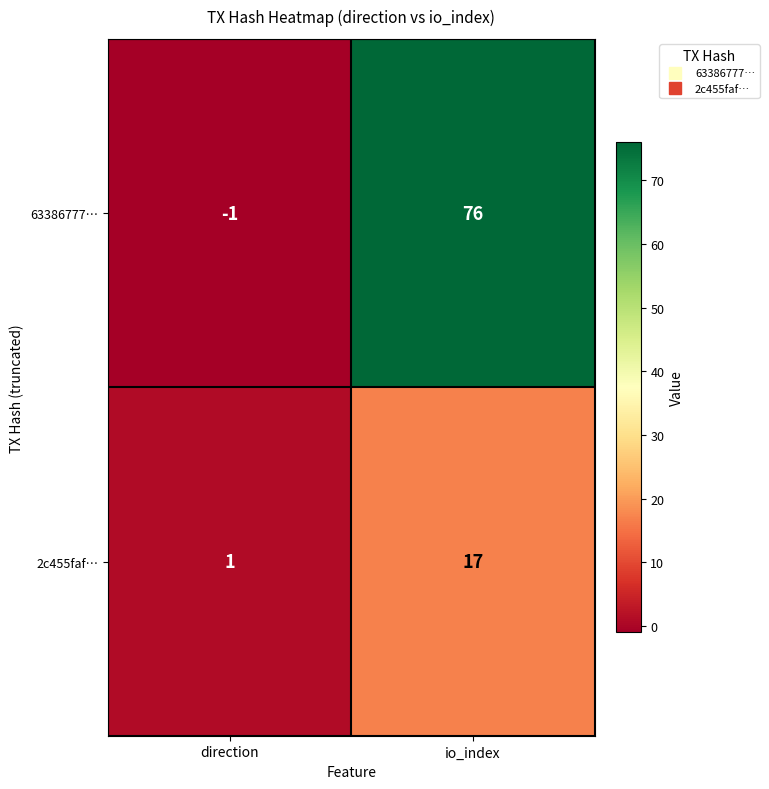

List the series in order of their overall mean, highest first.

63386777…, 2c455faf…